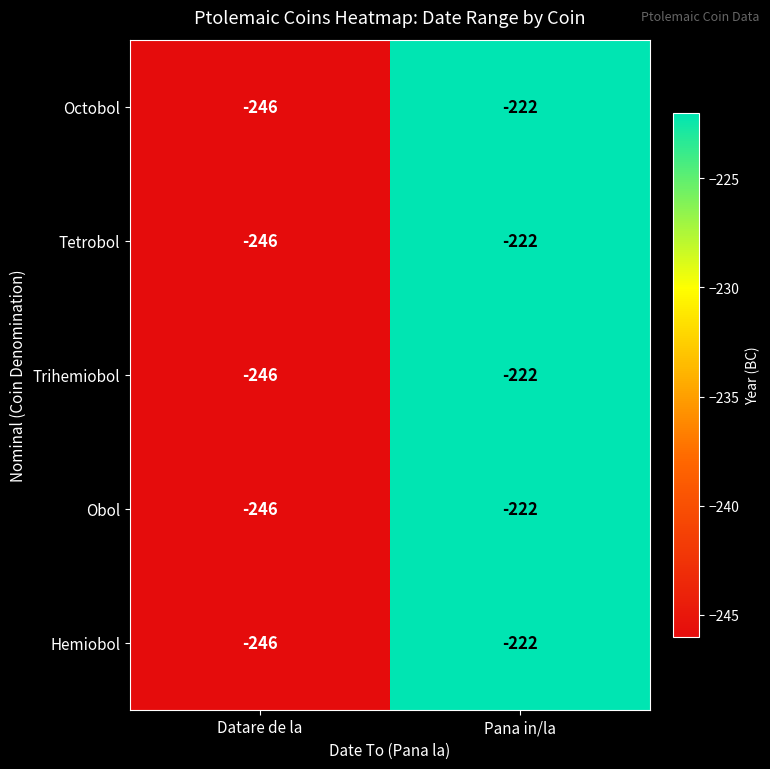

Count the number of data series in this chart.

5